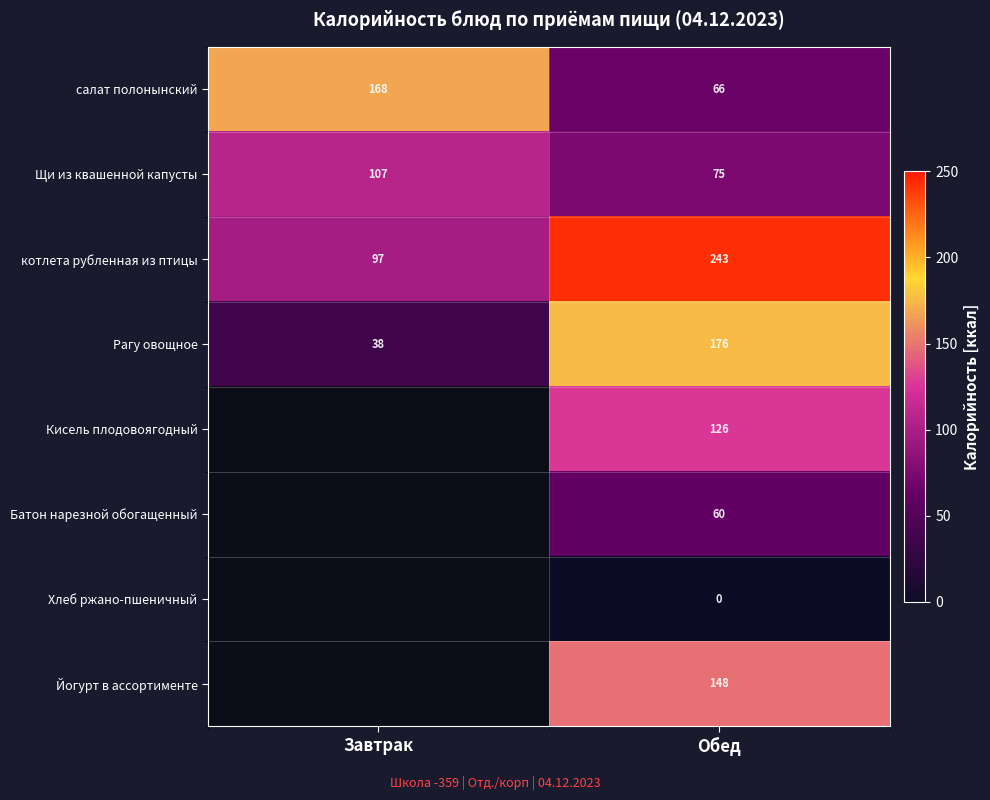

What is the approximate value of Щи из квашенной капусты at Обед, to the nearest 5?

75